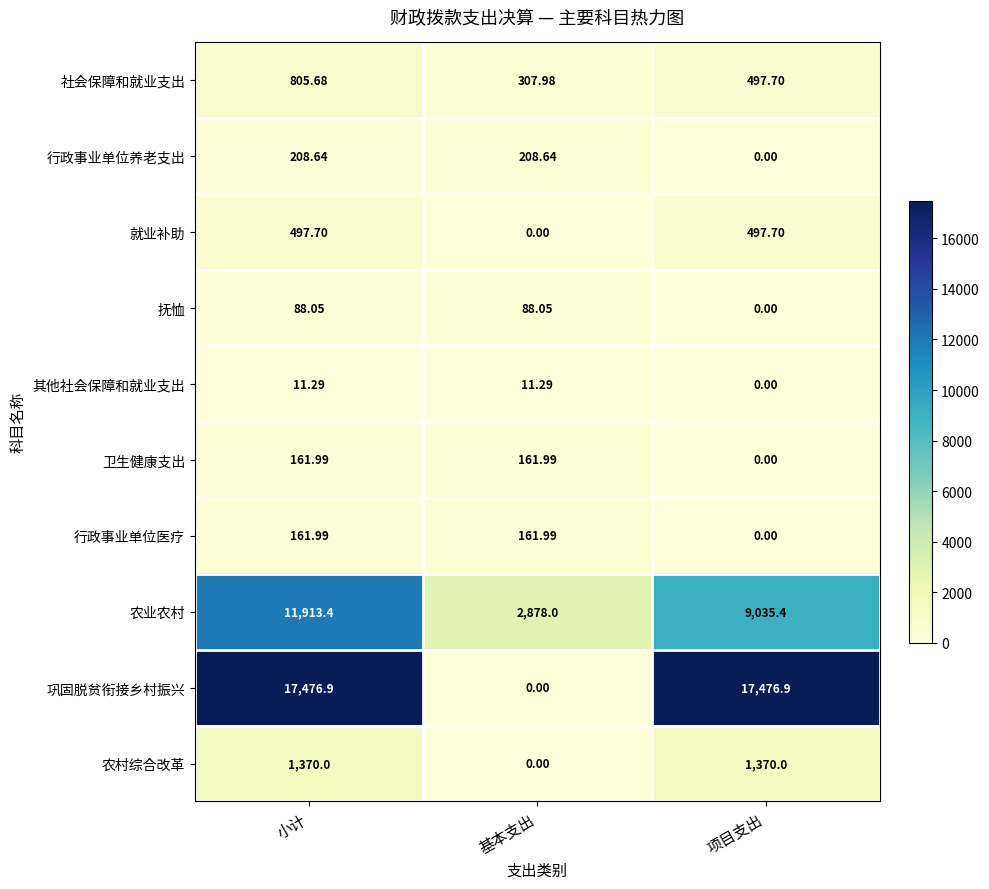

Which series has the largest total across all categories?

巩固脱贫衔接乡村振兴